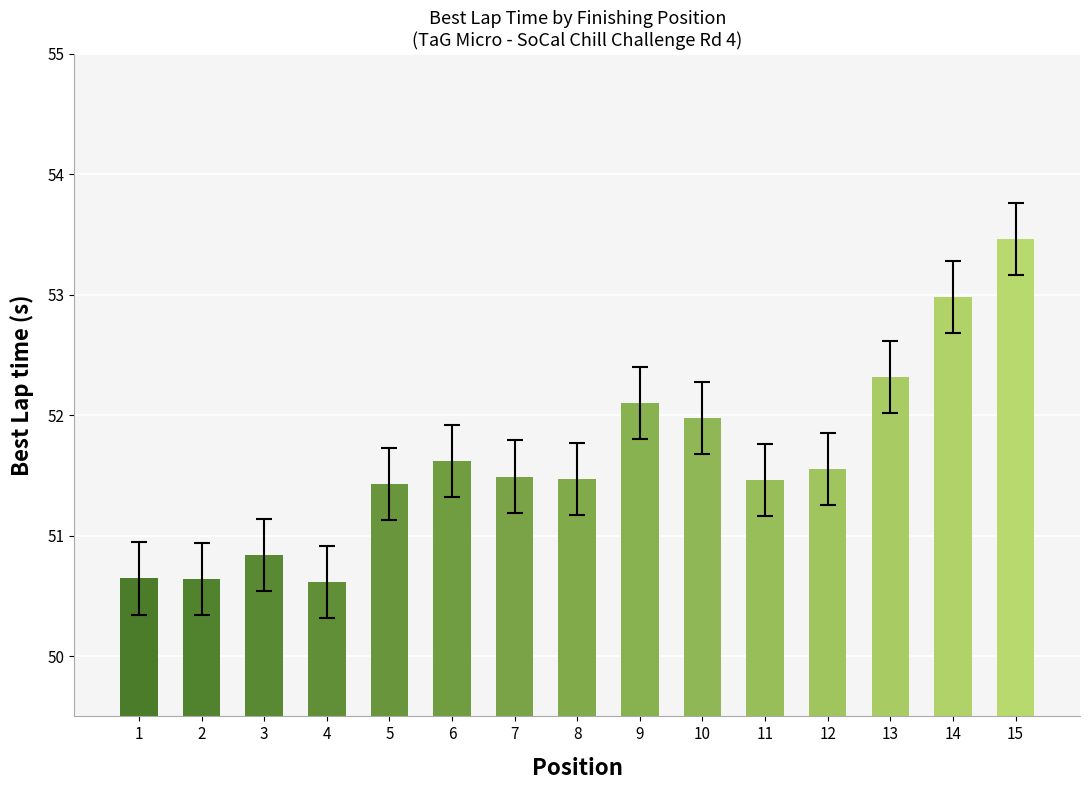

Are the bars horizontal?

No